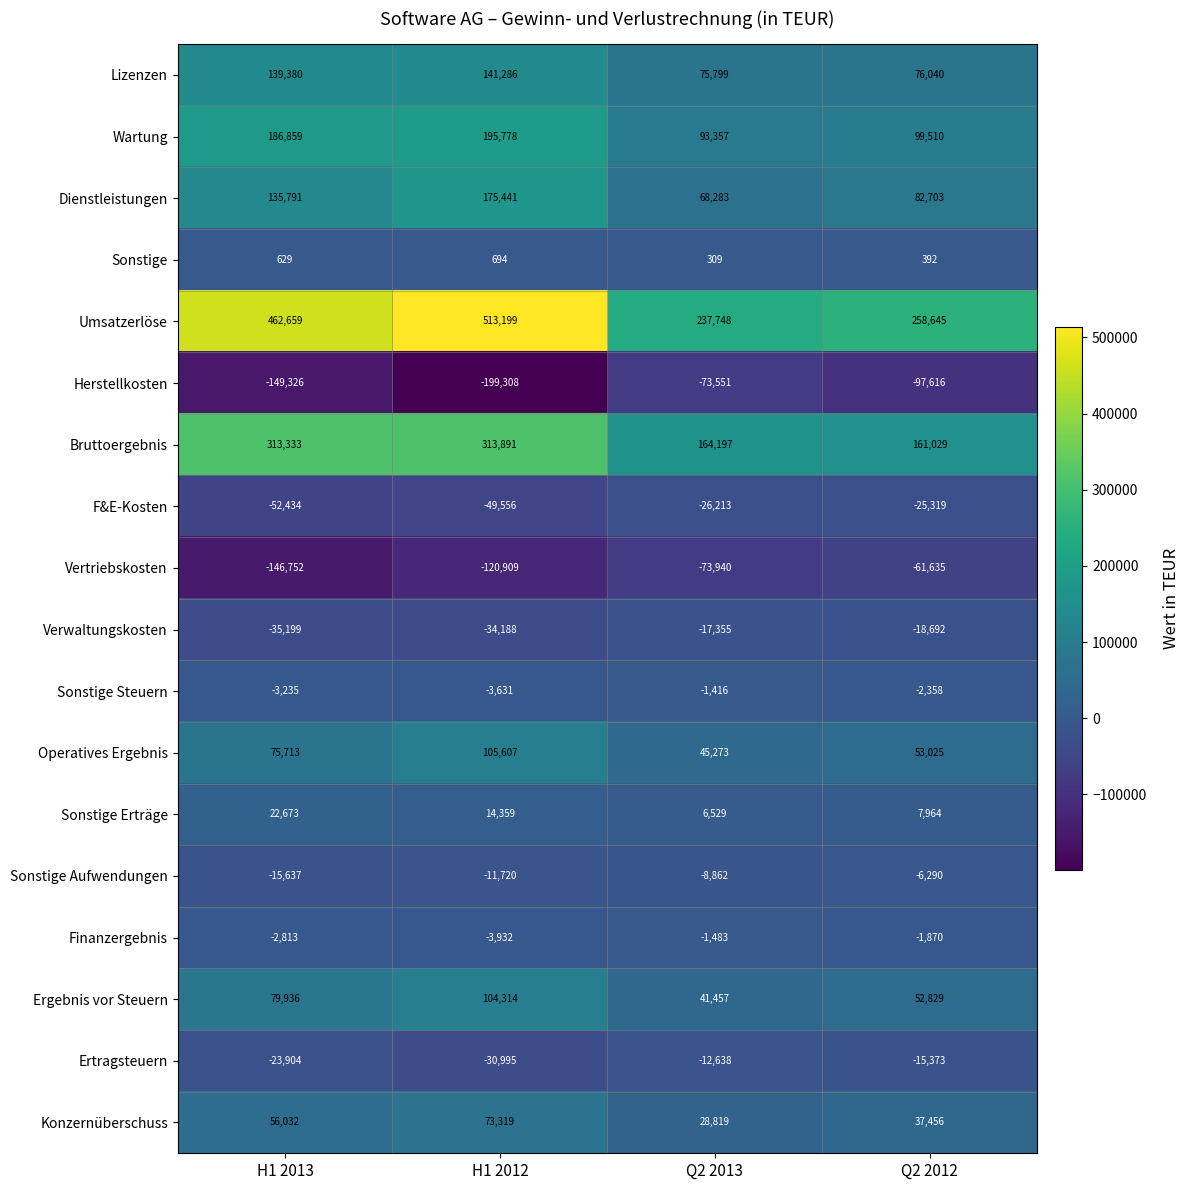

At which category is the sum across all series the highest?

H1 2012